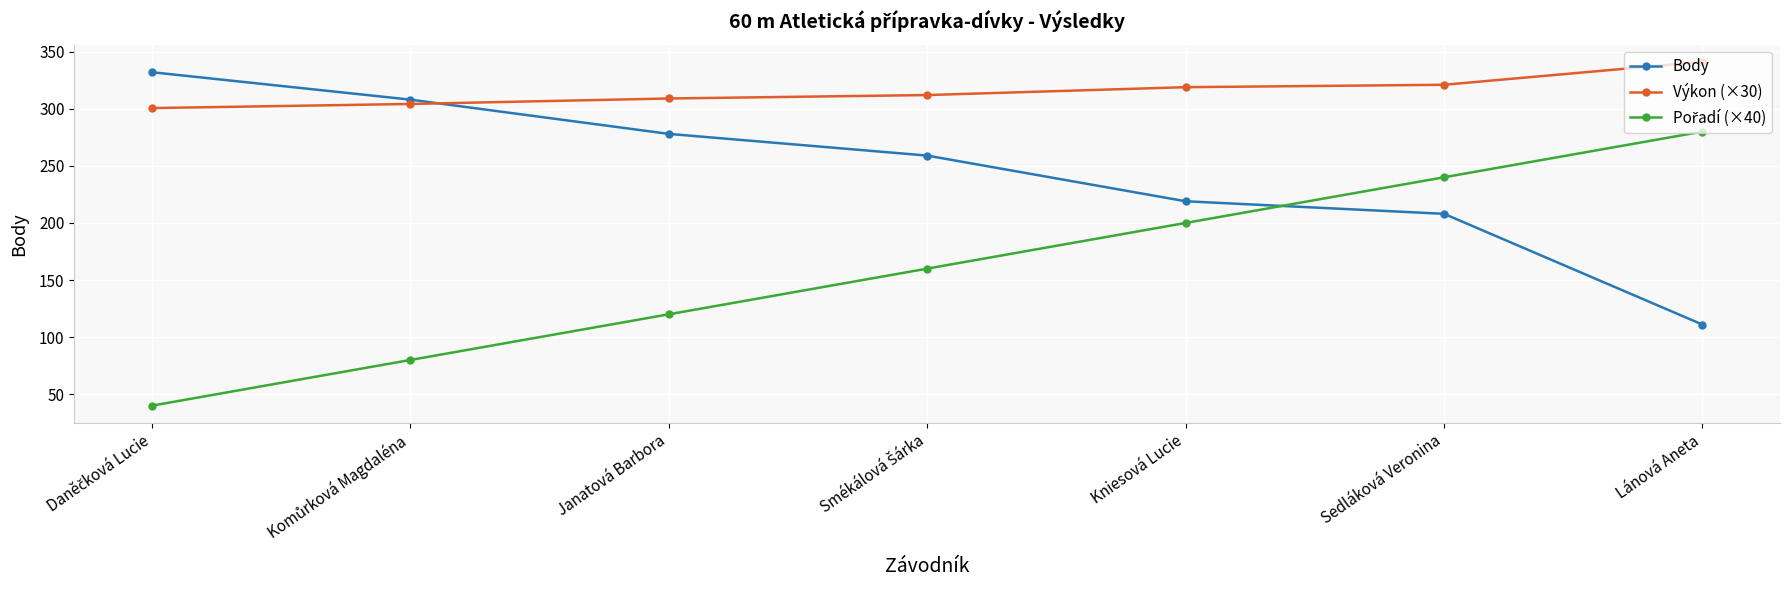

What is the difference between the second highest and minimum values in the Výkon (×30) series?

20.4